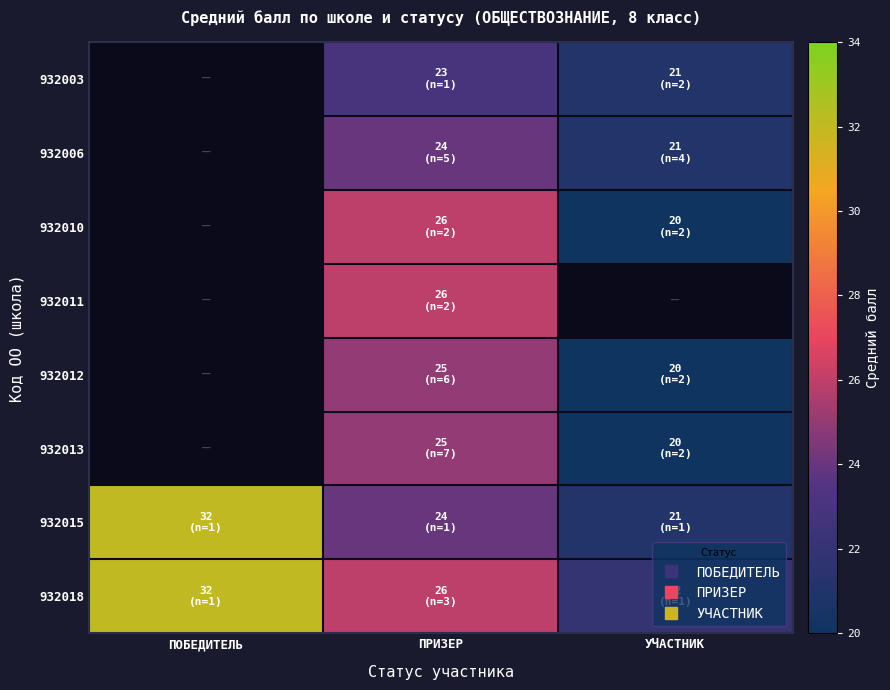

Is the value of 932015 at ПОБЕДИТЕЛЬ greater than the value of 932018 at ПРИЗЕР?

Yes